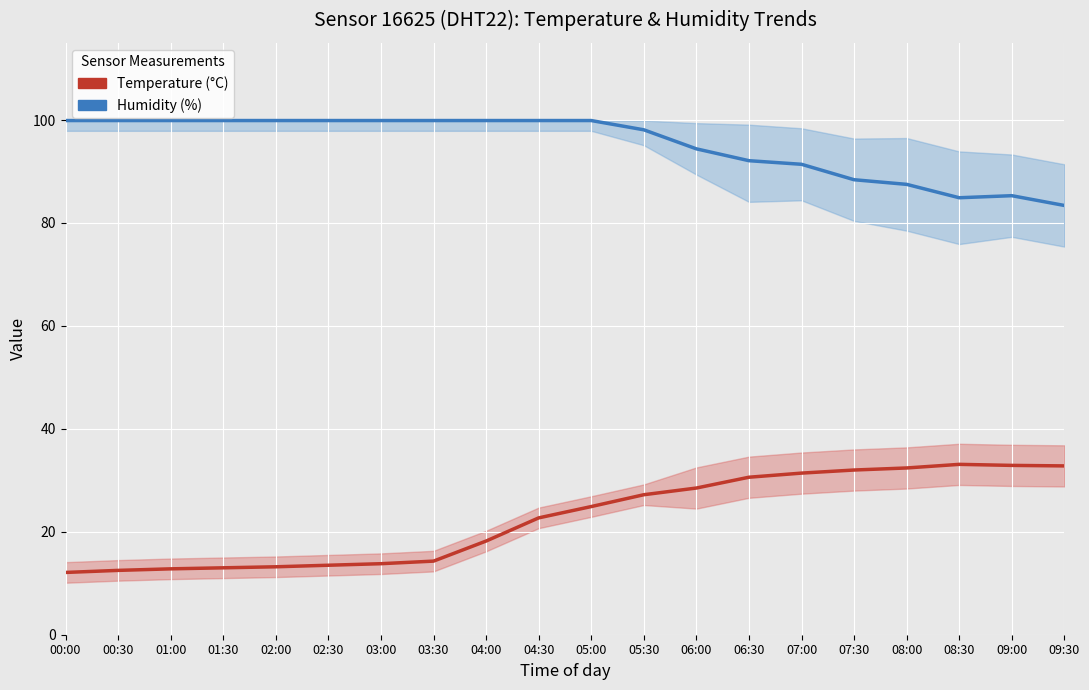

At which label does Humidity (%) reach its minimum?

09:30